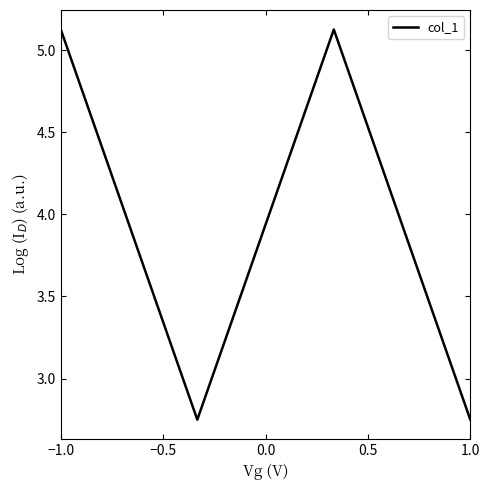

How many interior local peaks (higher than both neighbors) does the data have?

1